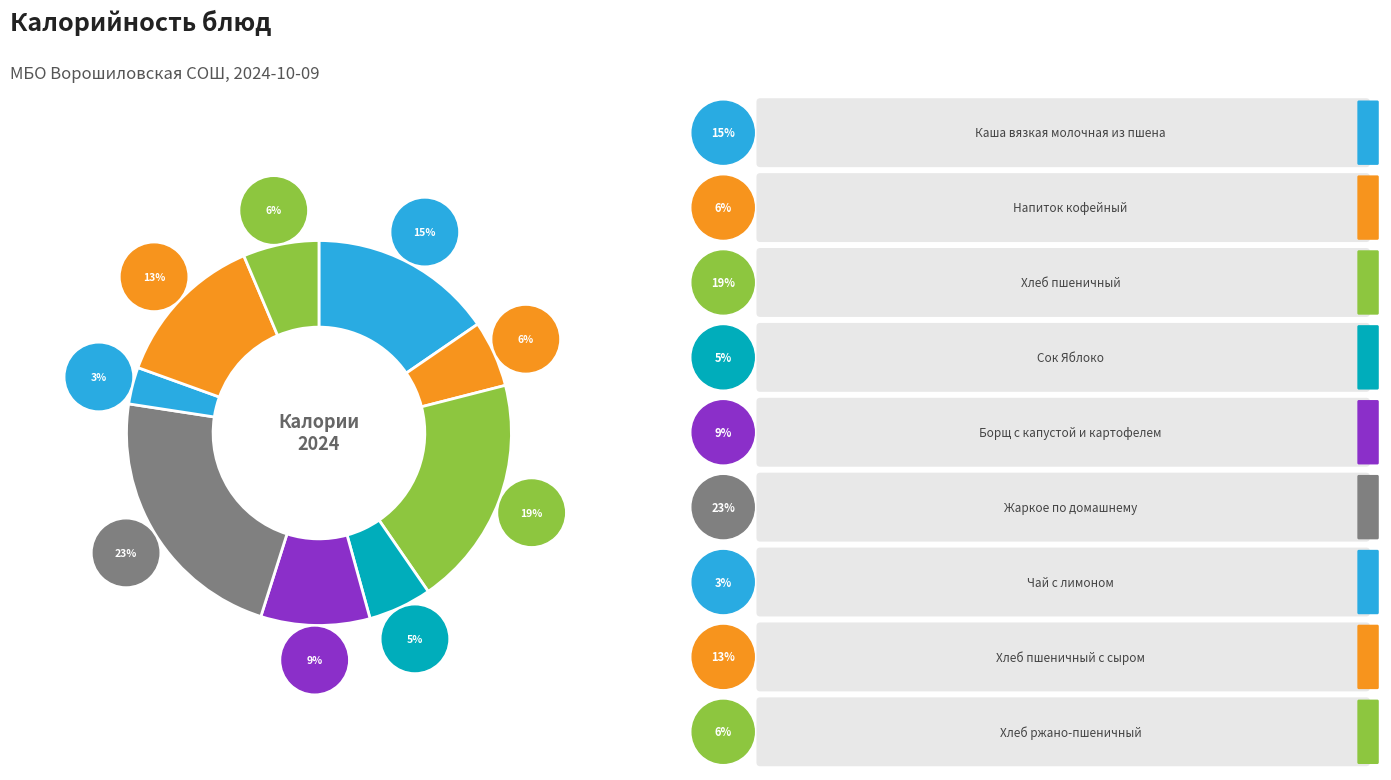

What is the ratio of the value at Жаркое по домашнему to the value at Каша вязкая молочная из пшена?

1.5